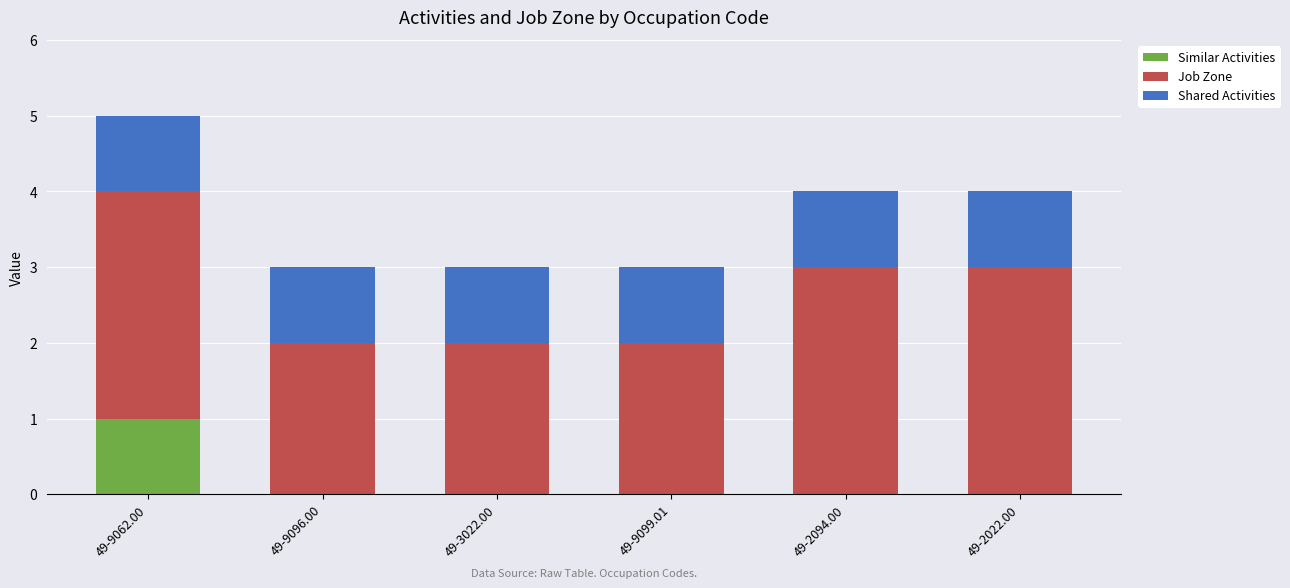

The Similar Activities series shows -1 at 49-9099.01. True or false?

False